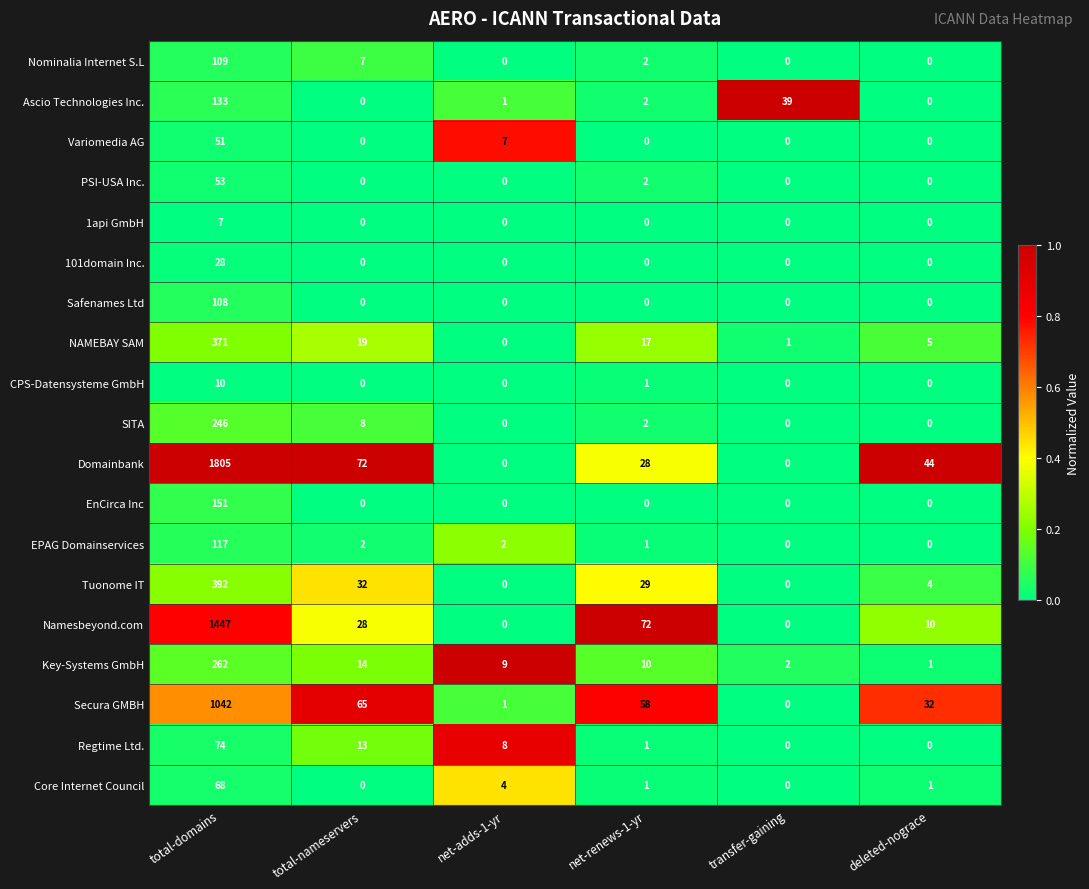

The 1api GmbH series shows 0 at total-nameservers. True or false?

True